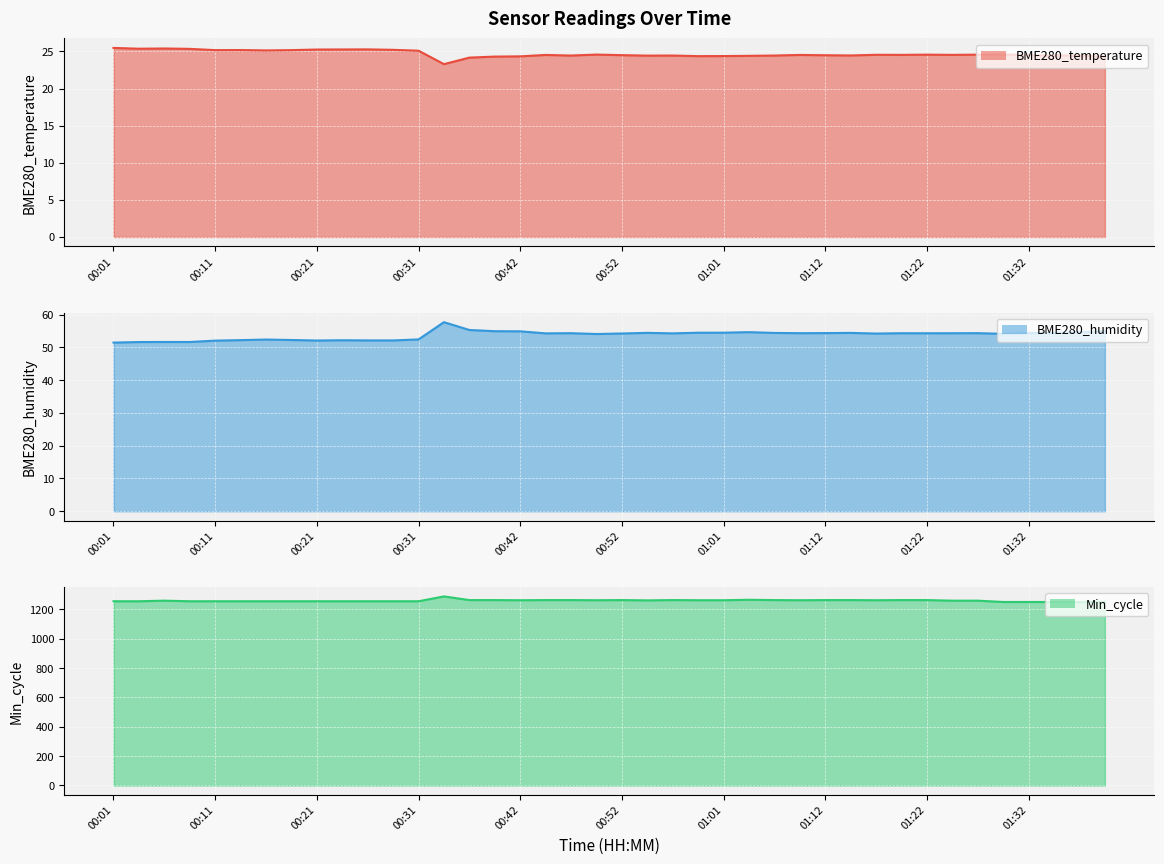

Reading right to left, extract all data points from this chart.

BME280_temperature line: 24.3	24.5	24.5	24.5	24.6	24.6	24.5	24.6	24.5	24.6	24.5	24.5	24.5	24.4	24.4	24.4	24.4	24.4	24.4	24.5	24.6	24.4	24.5	24.3	24.3	24.2	23.3	25.1	25.2	25.3	25.3	25.3	25.2	25.1	25.2	25.2	25.4	25.4	25.4	25.5
BME280_humidity line: 55.0	54.6	54.5	54.4	54.2	54.4	54.4	54.4	54.4	54.3	54.5	54.4	54.4	54.5	54.7	54.5	54.5	54.3	54.5	54.3	54.1	54.4	54.3	54.9	55.0	55.4	57.7	52.5	52.2	52.2	52.2	52.1	52.3	52.4	52.2	52.1	51.7	51.7	51.7	51.5
Min_cycle line: 1252.0	1251.0	1251.0	1251.0	1251.0	1260.0	1260.0	1264.0	1264.0	1263.0	1264.0	1264.0	1263.0	1264.0	1266.0	1263.0	1263.0	1264.0	1262.0	1264.0	1263.0	1264.0	1264.0	1263.0	1264.0	1264.0	1289.0	1256.0	1256.0	1256.0	1256.0	1256.0	1256.0	1256.0	1256.0	1256.0	1256.0	1260.0	1256.0	1256.0